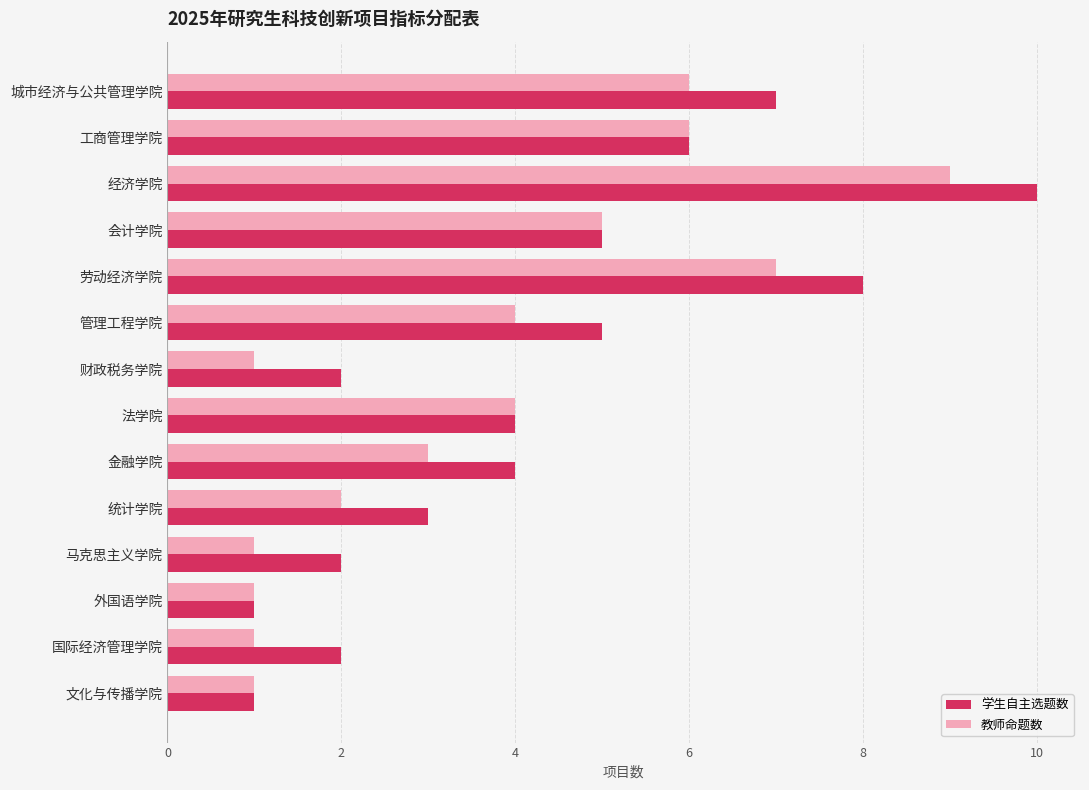

Rank the series by their average value, from highest to lowest.

学生自主选题数, 教师命题数